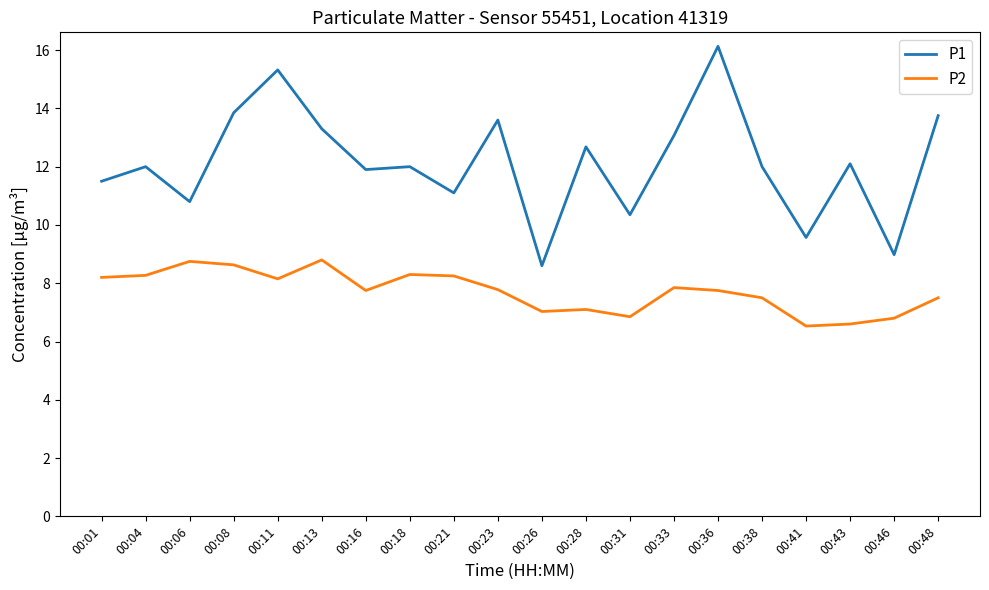

Between 00:06 and 00:46, which series saw the biggest shift?

P2